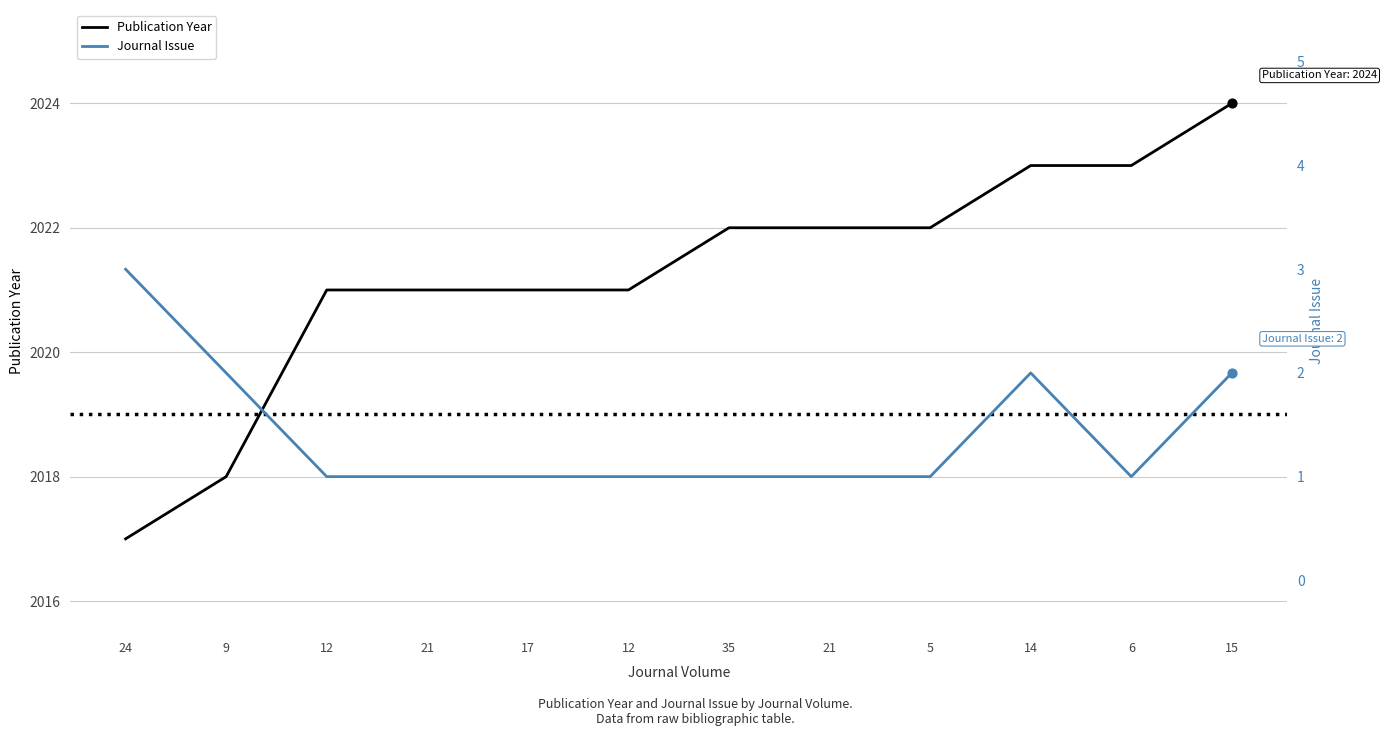

Which series reaches the minimum Y coordinate?

Journal Issue